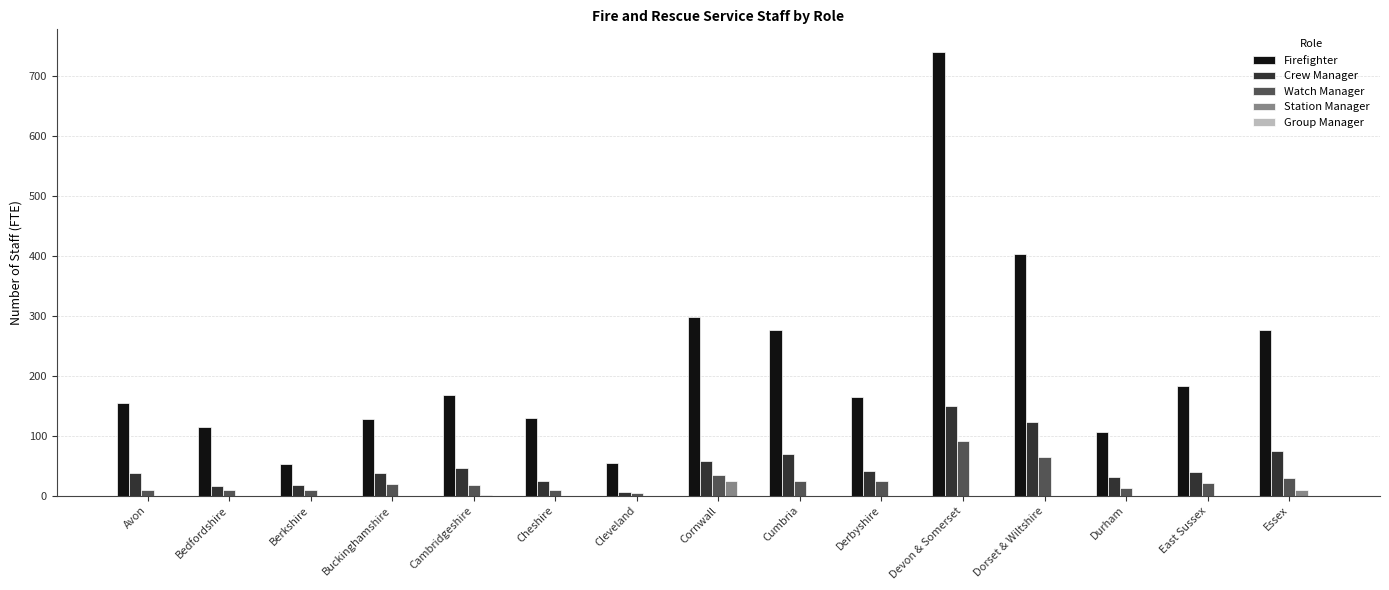

What is the sum of all Station Manager values?

33.5